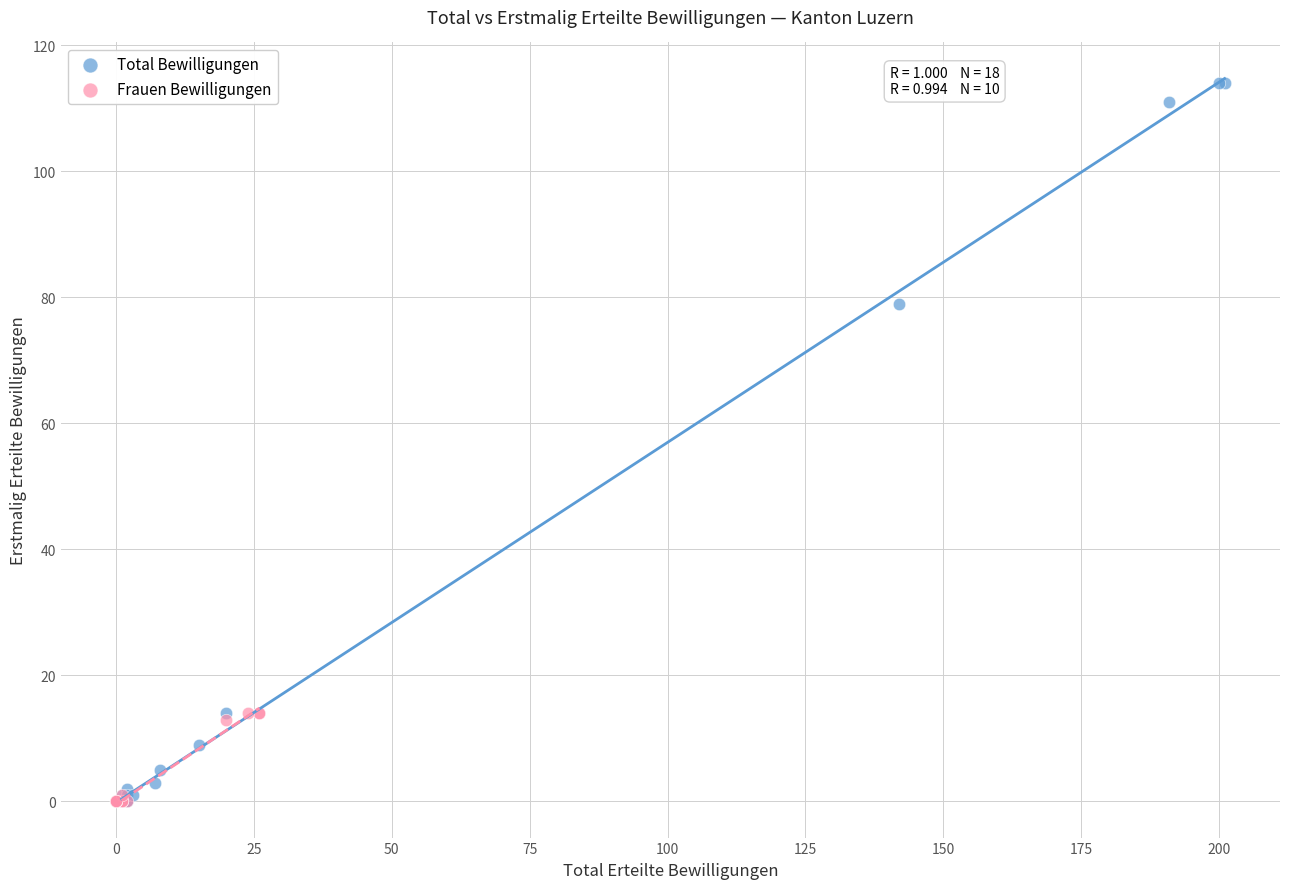

Which series has the largest Y range (max minus min)?

Total Bewilligungen